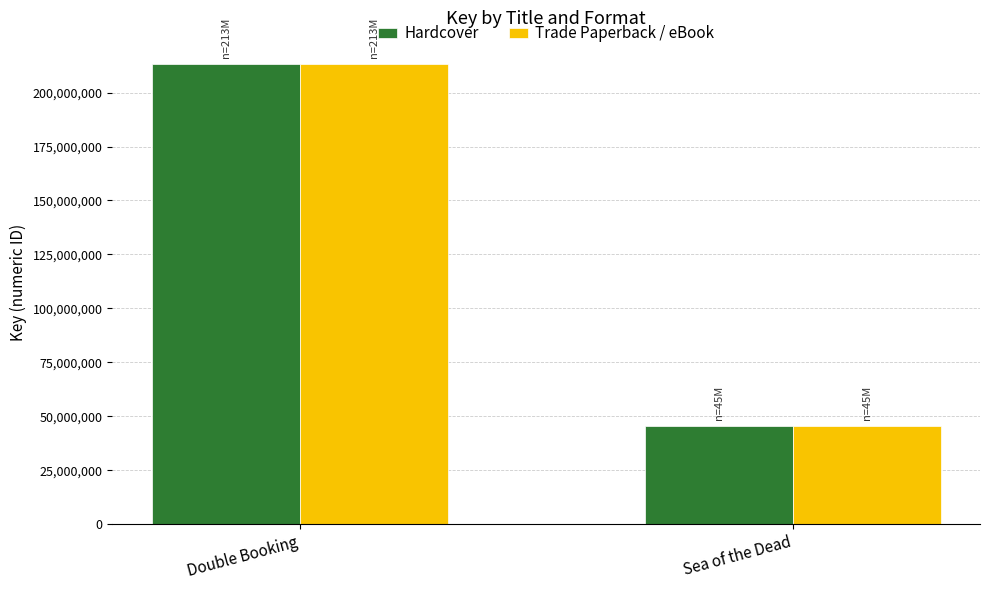

What is the label of the 2nd bar from the right?

Double Booking